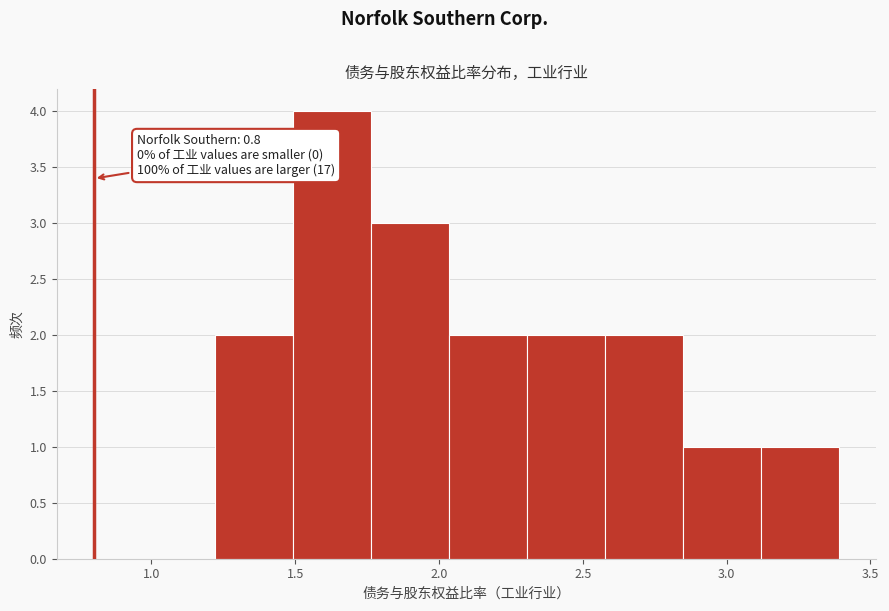

Which range on the x-axis has the tallest bar?

1.50 to 1.75